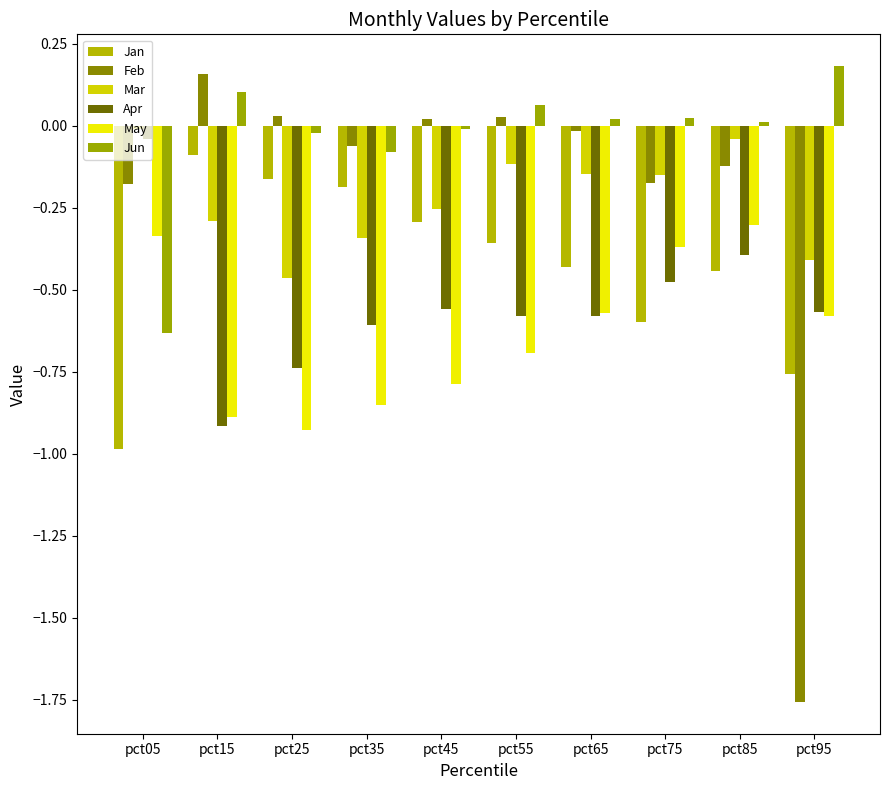

Does the chart contain any negative values?

Yes